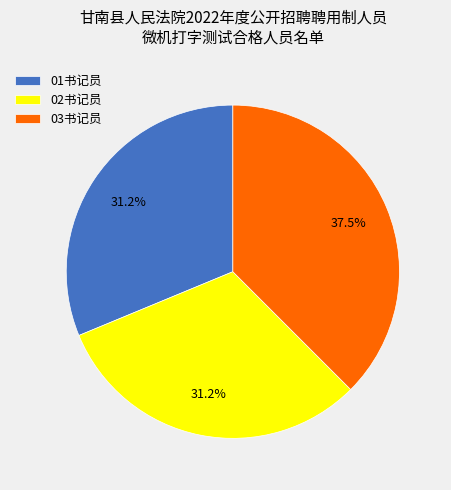

What is the ratio of the value at 02书记员 to the value at 03书记员?

0.8